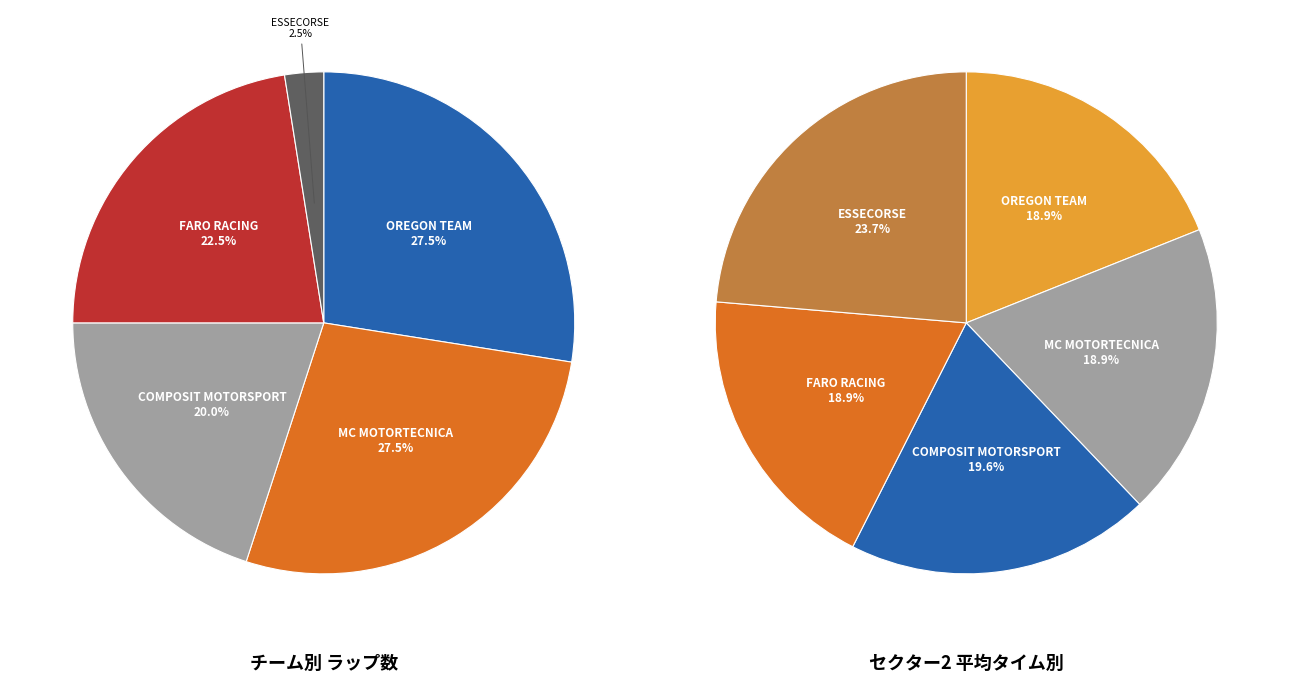

What percentage is NOT represented by 3?

81.1%